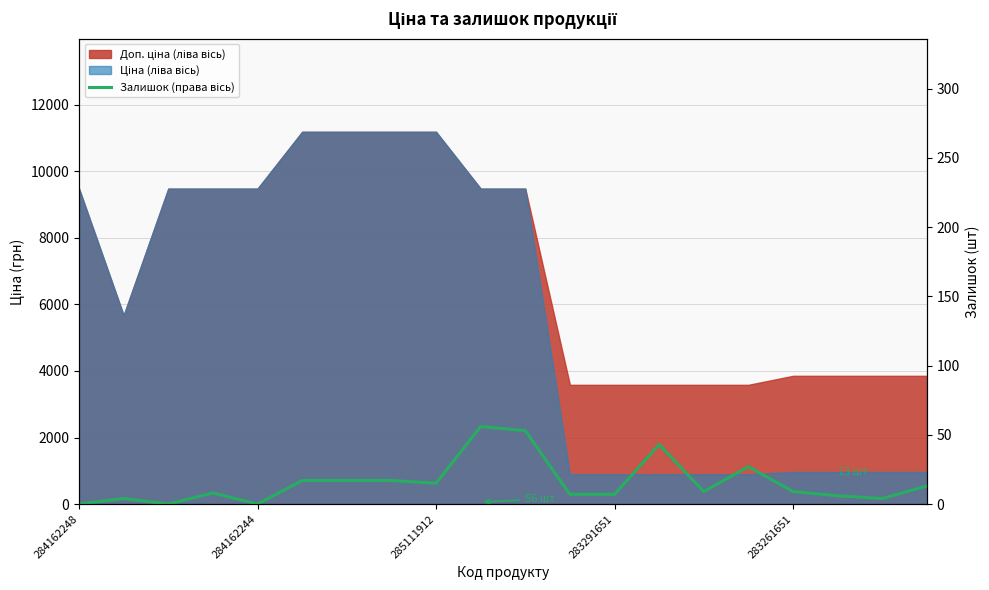

How many interior local peaks (higher than both neighbors) does the data have?

5